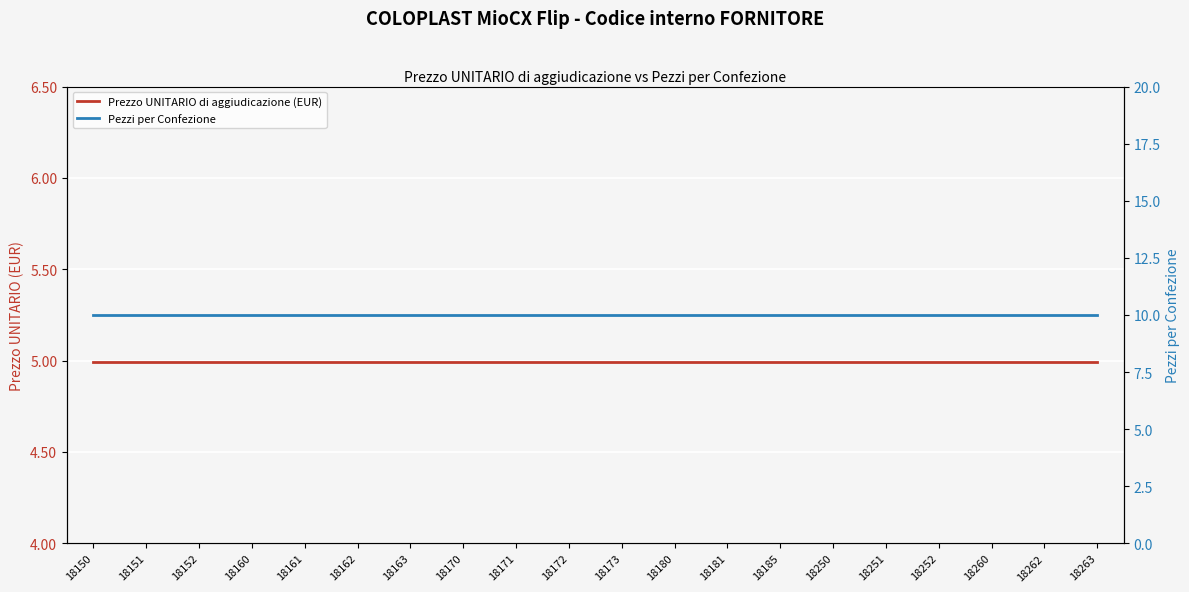

Reading right to left, list all the values displayed in this chart.

Prezzo UNITARIO di aggiudicazione (EUR): 18263=5.0	18262=5.0	18260=5.0	18252=5.0	18251=5.0	18250=5.0	18185=5.0	18181=5.0	18180=5.0	18173=5.0	18172=5.0	18171=5.0	18170=5.0	18163=5.0	18162=5.0	18161=5.0	18160=5.0	18152=5.0	18151=5.0	18150=5.0
Pezzi per Confezione: 18263=10.0	18262=10.0	18260=10.0	18252=10.0	18251=10.0	18250=10.0	18185=10.0	18181=10.0	18180=10.0	18173=10.0	18172=10.0	18171=10.0	18170=10.0	18163=10.0	18162=10.0	18161=10.0	18160=10.0	18152=10.0	18151=10.0	18150=10.0